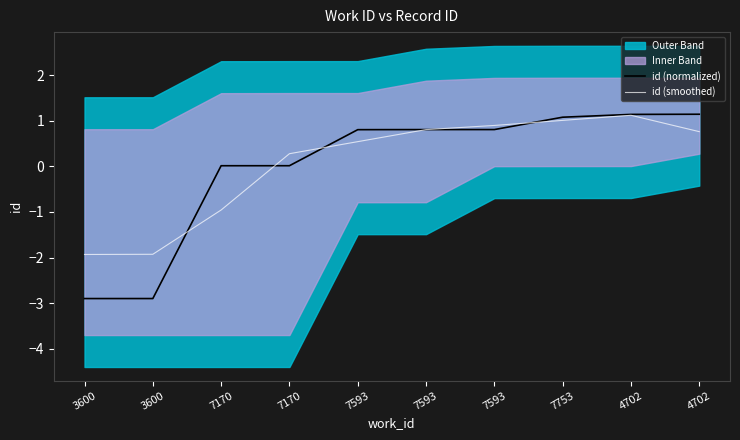

Reading left to right, transcribe all the data shown in this chart.

id (normalized): -2.9	-2.9	0.0	0.0	0.8	0.8	0.8	1.1	1.1	1.1
id (smoothed): -1.9	-1.9	-1.0	0.3	0.5	0.8	0.9	1.0	1.1	0.8